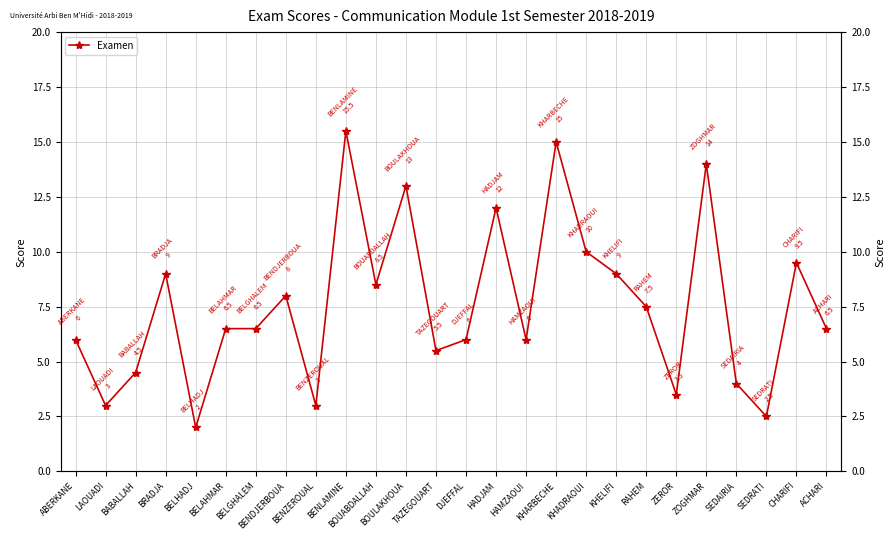

Does the chart display data point markers on the line(s)?

Yes